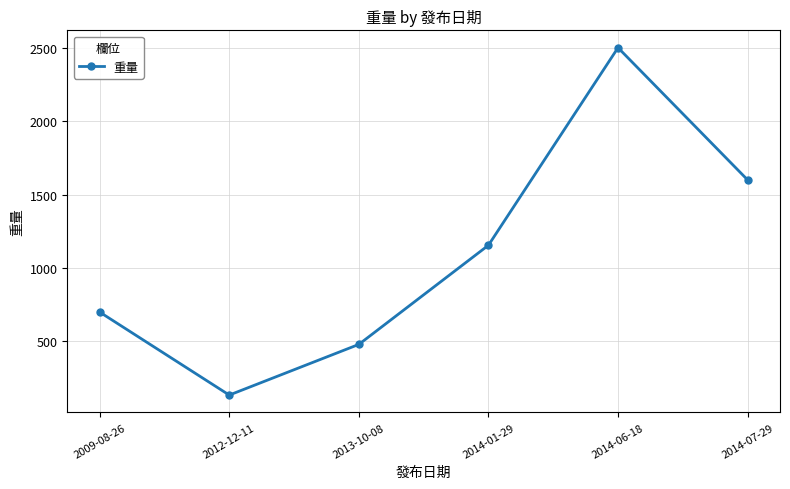

How many interior local peaks (higher than both neighbors) does the data have?

1